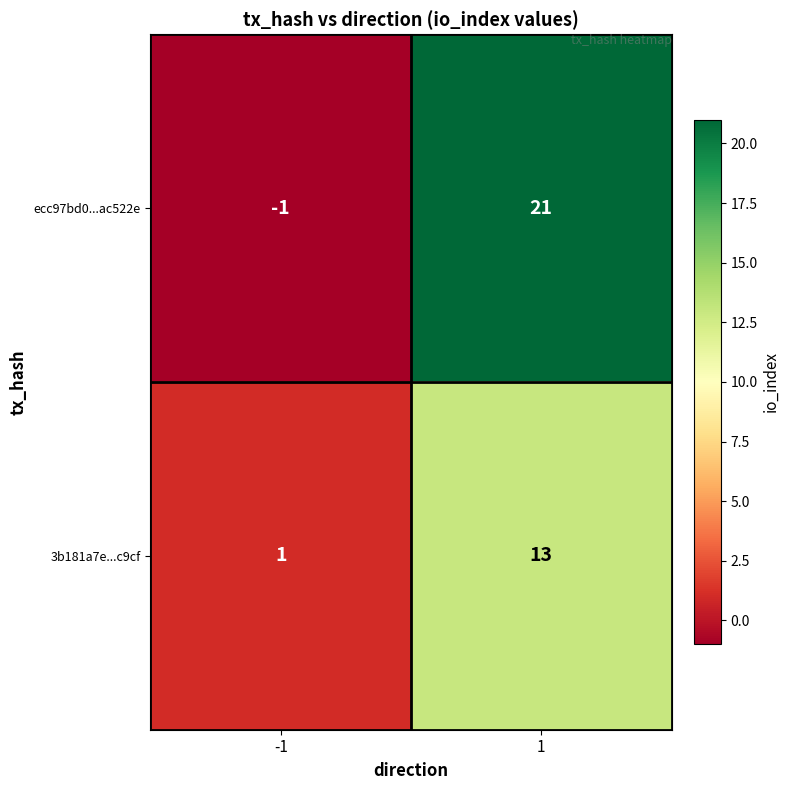

What is the approximate value of ecc97bd0...ac522e at 1, to the nearest 10?

20